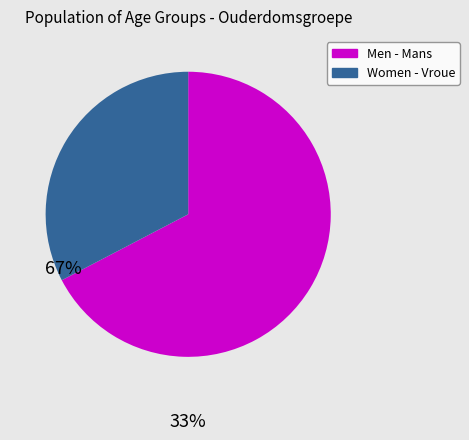

Combined, do Men - Mans and Women - Vroue account for over 50%?

Yes